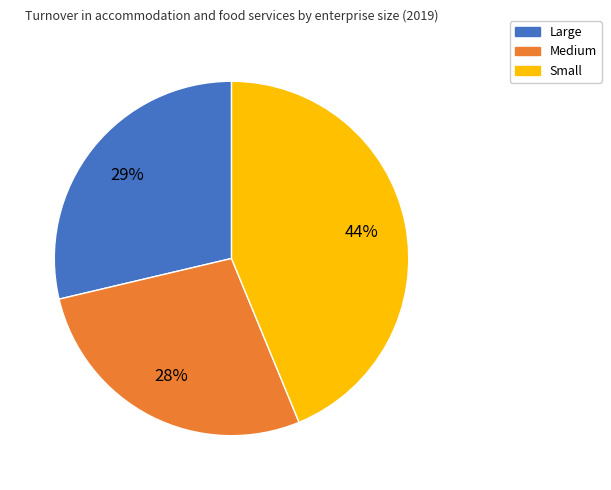

Is there any slice that represents more than half of the pie?

No